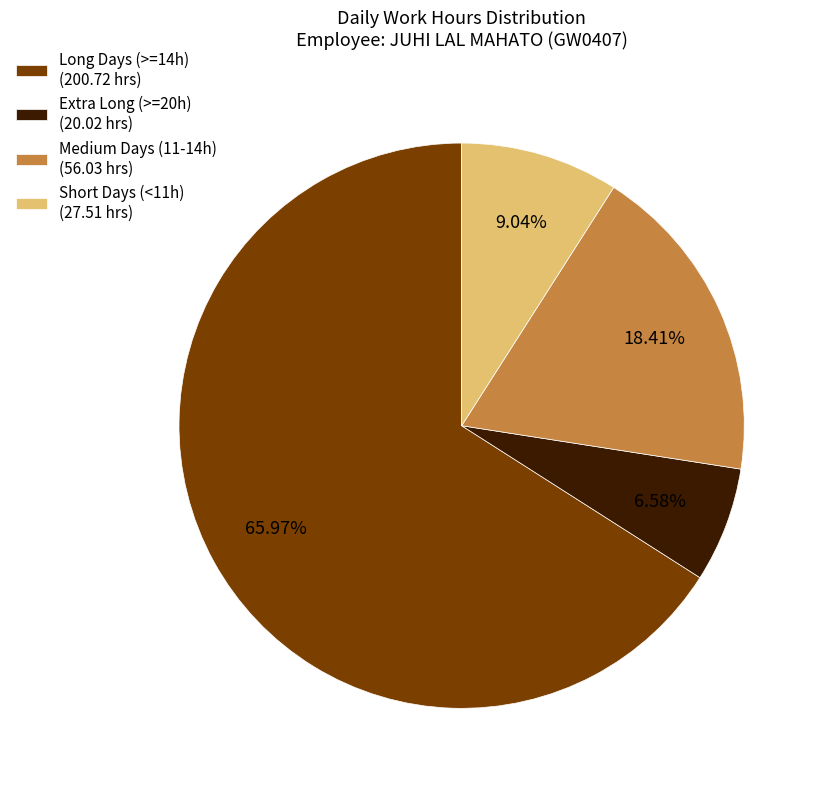

Approximately how many times larger is the value at Short Days (<11h) (27.51 hrs) compared to Extra Long (>=20h) (20.02 hrs)?

1.4